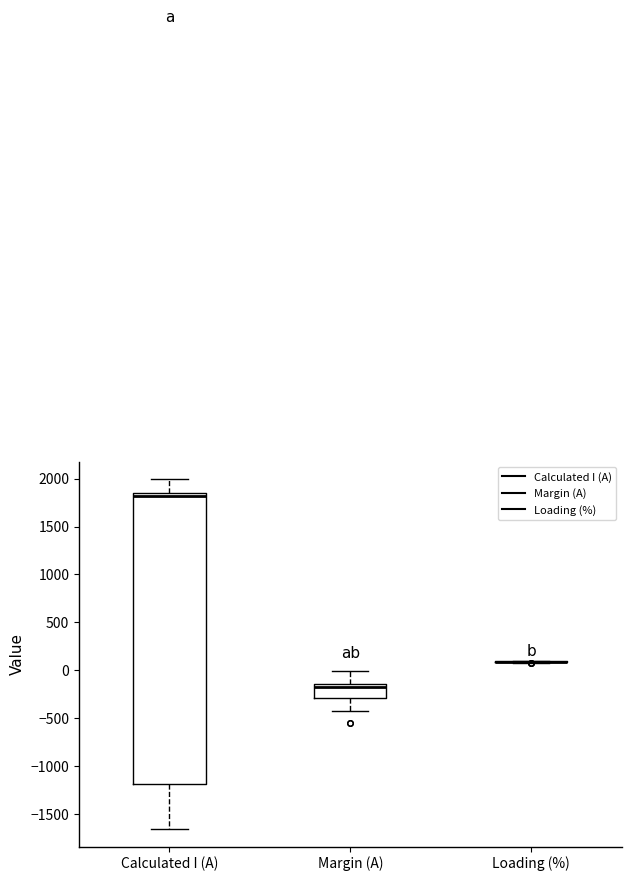

Comparing the boxes themselves (not the whiskers), which one is the tallest?

Calculated I (A)